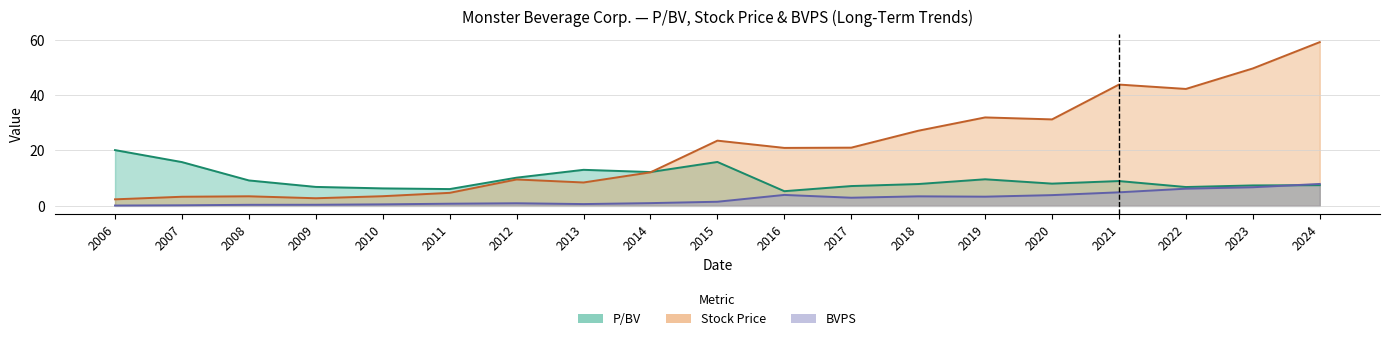

Where is the first local minimum for BVPS?

2013